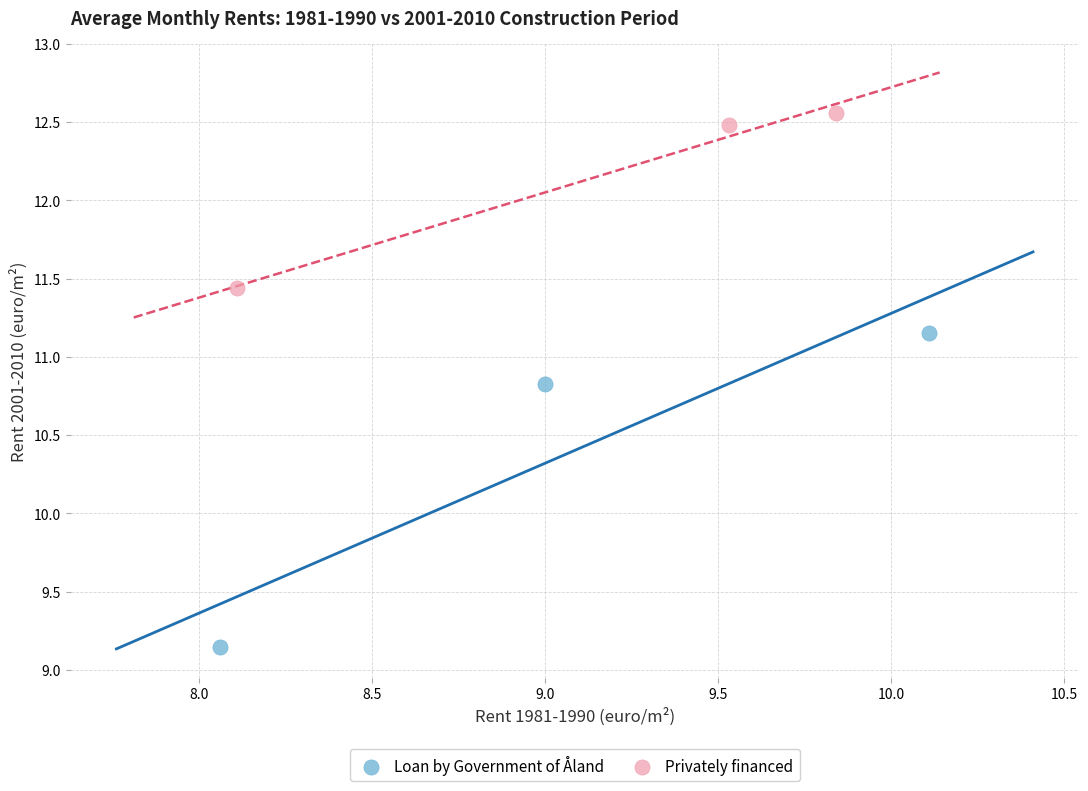

Which series has the largest Y range (max minus min)?

Loan by Government of Åland